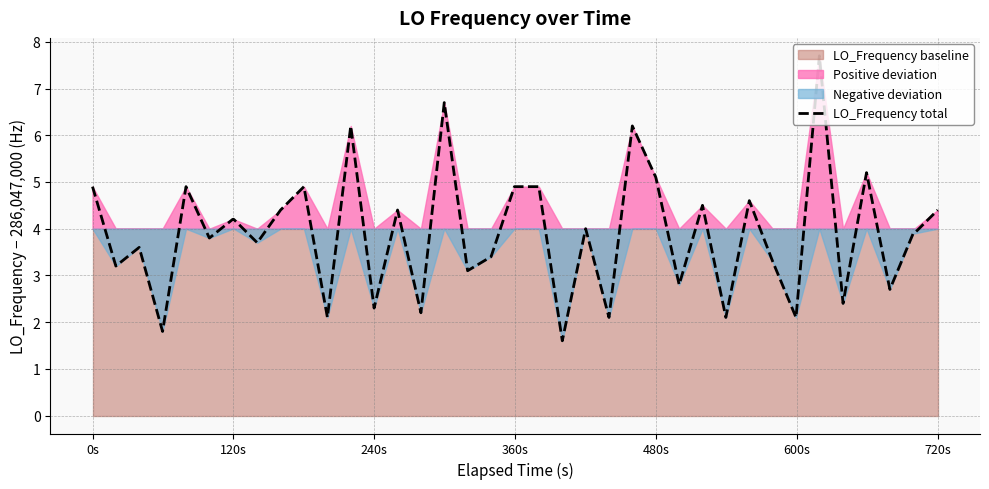

The value of LO_Frequency total at 0s is 3.3. True or false?

False